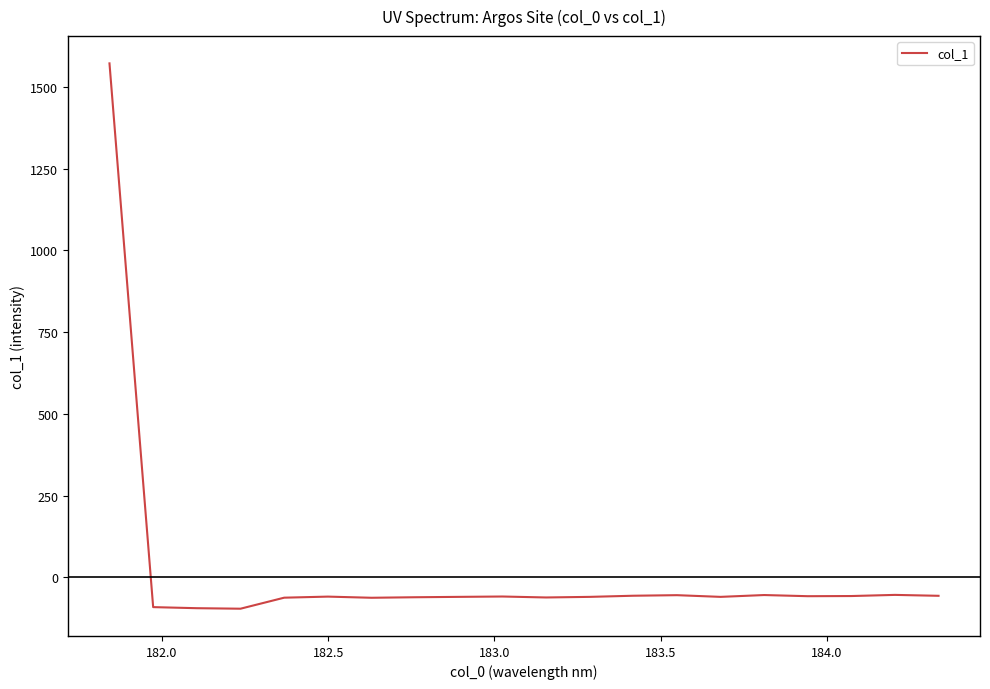

What is the difference between the maximum and minimum values?

1666.8